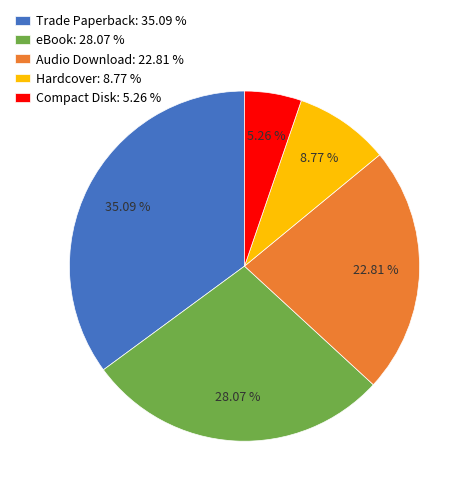

To the nearest percent, what is the combined percentage of Hardcover and Audio Download?

32%